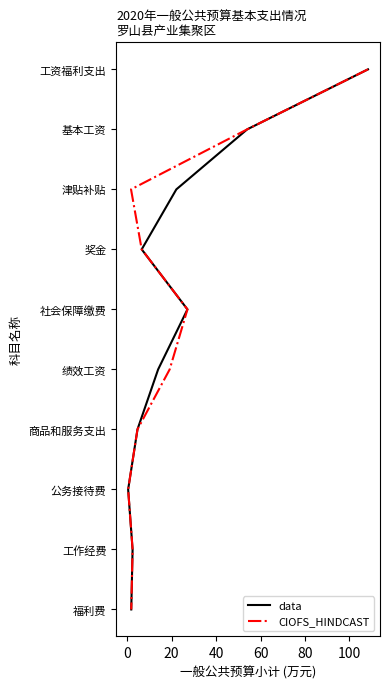

How many lines are shown in the chart?

2